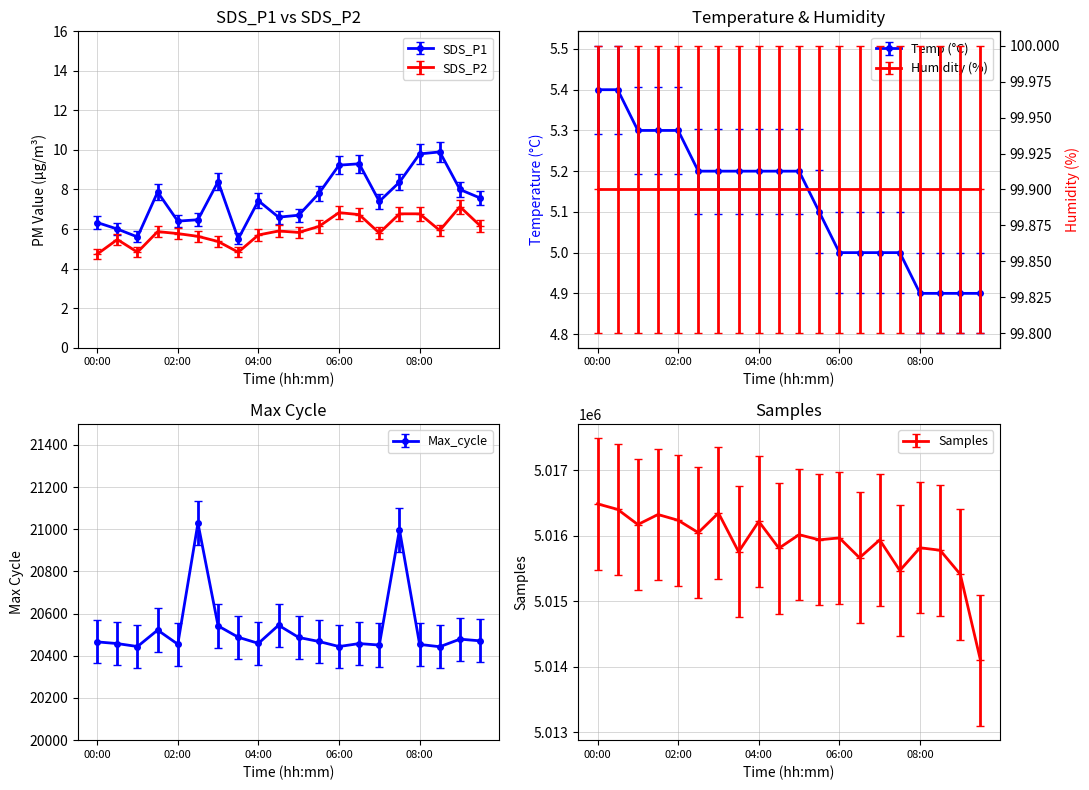

Where is the first local maximum for SDS_P2?

00:30